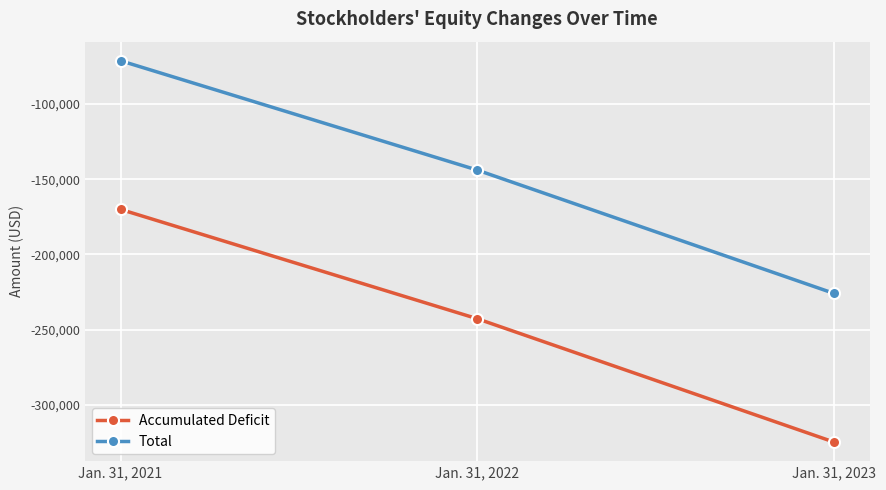

Reading left to right, what are all the values shown in this chart?

Accumulated Deficit: Jan. 31, 2021=-170061	Jan. 31, 2022=-242691	Jan. 31, 2023=-324614
Total: Jan. 31, 2021=-71329	Jan. 31, 2022=-143959	Jan. 31, 2023=-225882